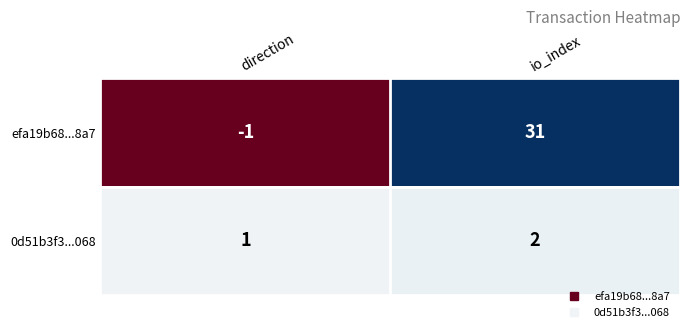

What is the difference between the efa19b68...8a7 values at direction and io_index?

32